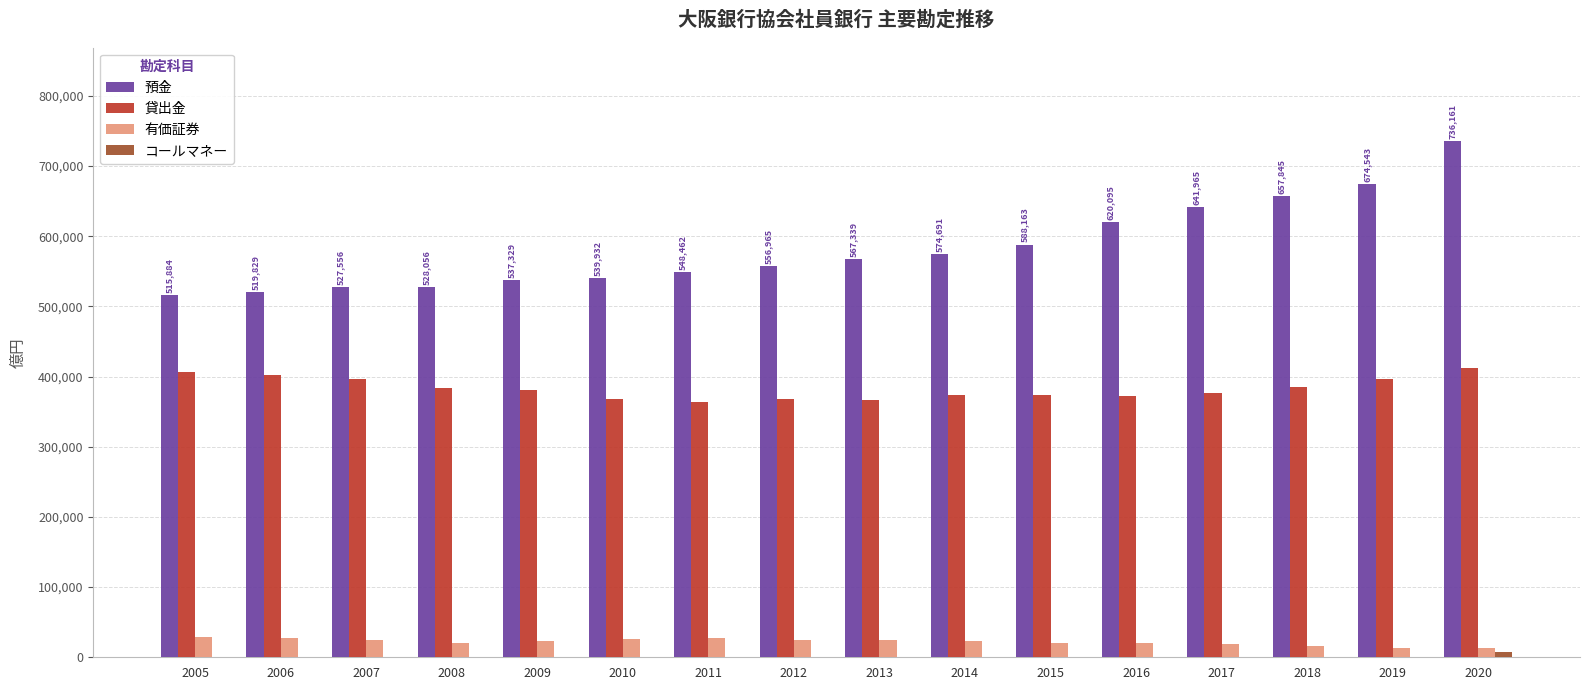

At which category is the sum across all series the highest?

2020